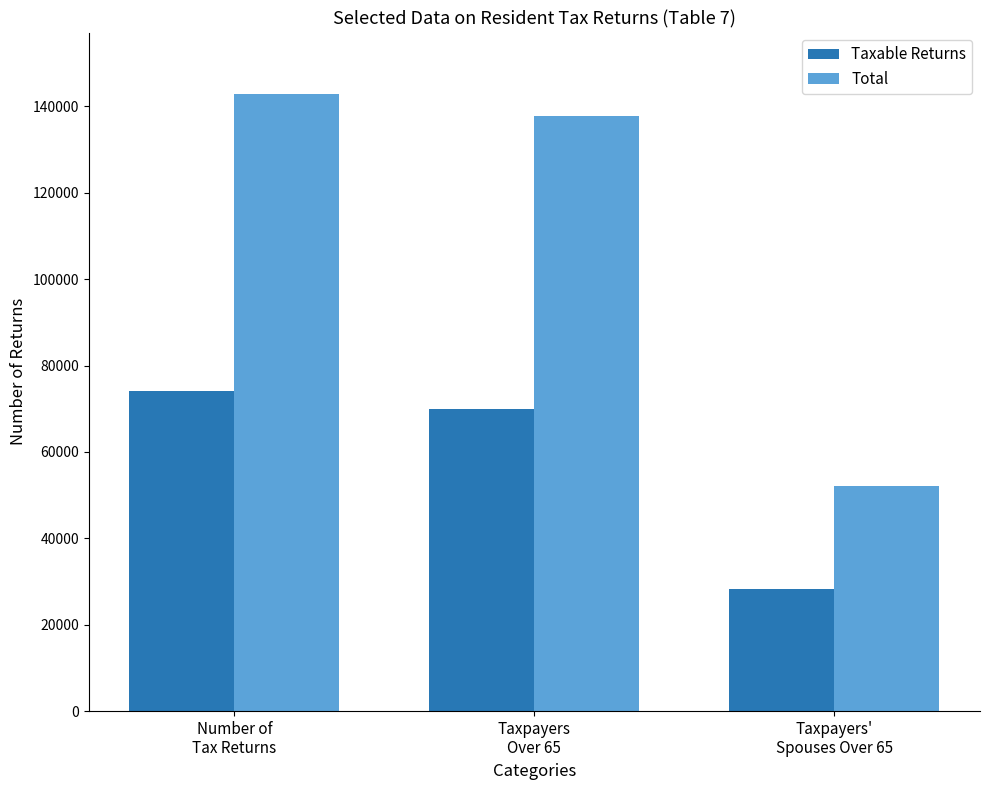

The Total series shows 137829 at Taxpayers
Over 65. True or false?

True